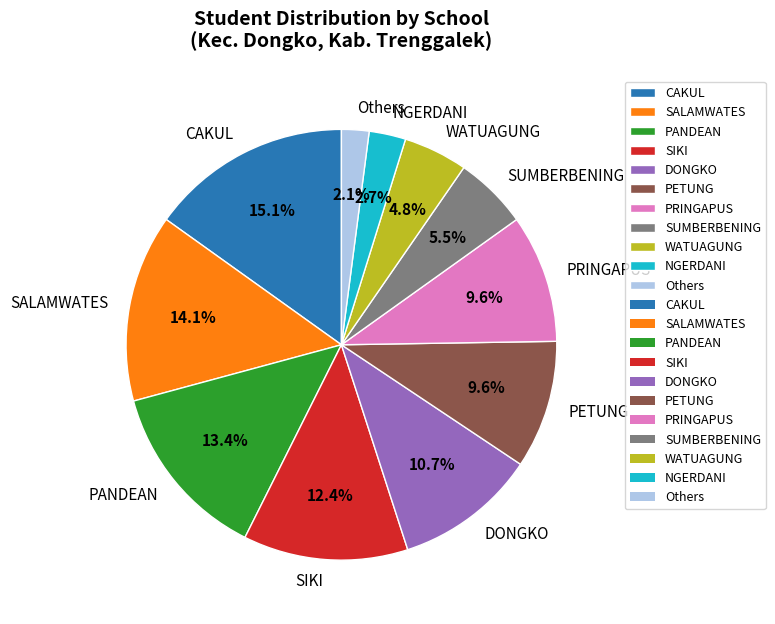

How many slices are in this pie chart?

11